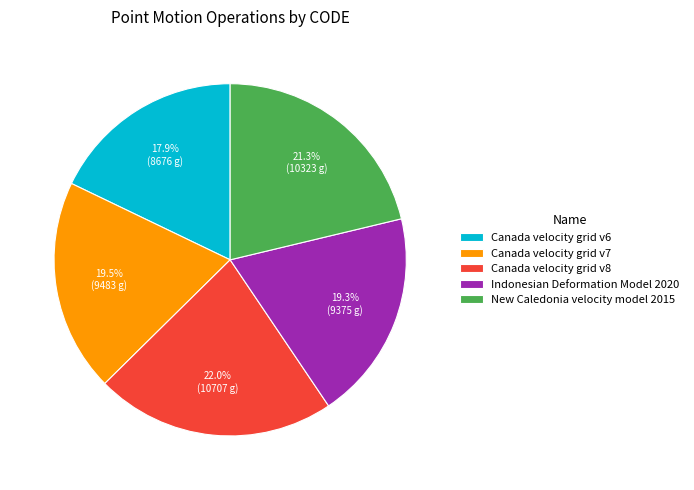

Which has a higher value, New Caledonia velocity model 2015 or Canada velocity grid v7?

New Caledonia velocity model 2015